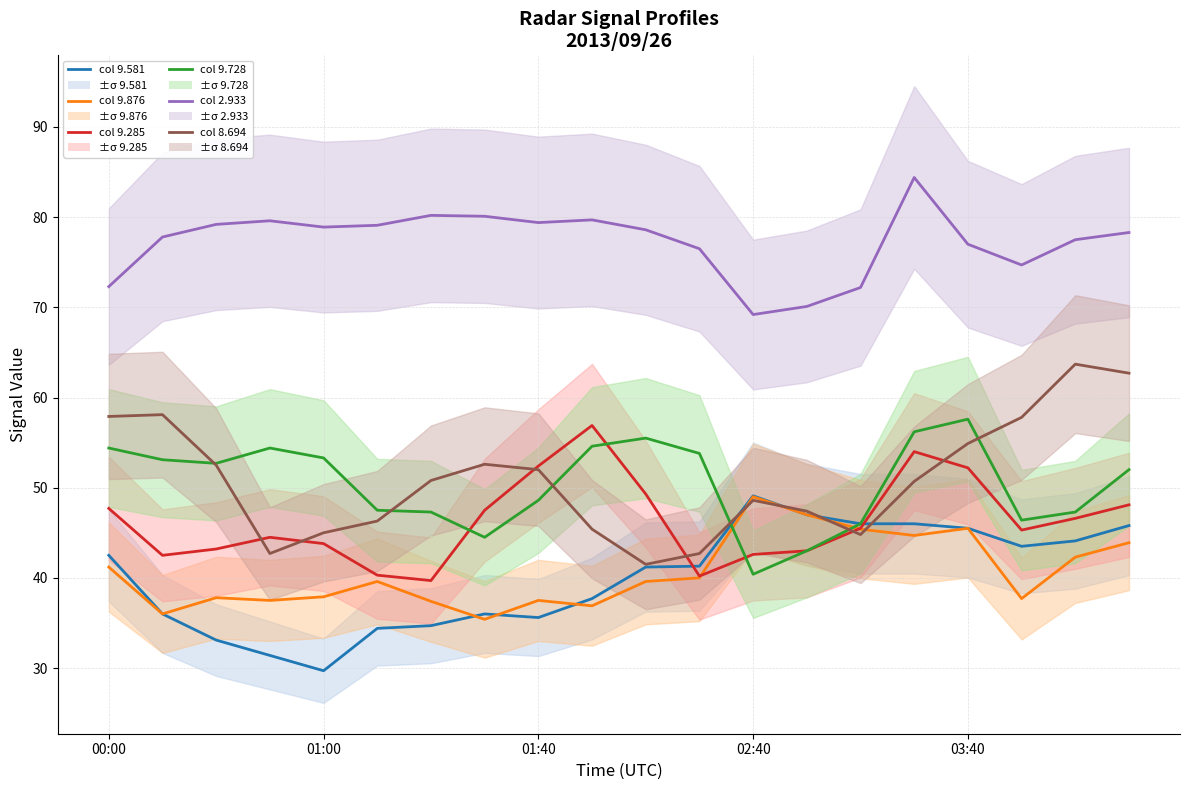

Which has a higher value, 01:40 or 02:40?

02:40